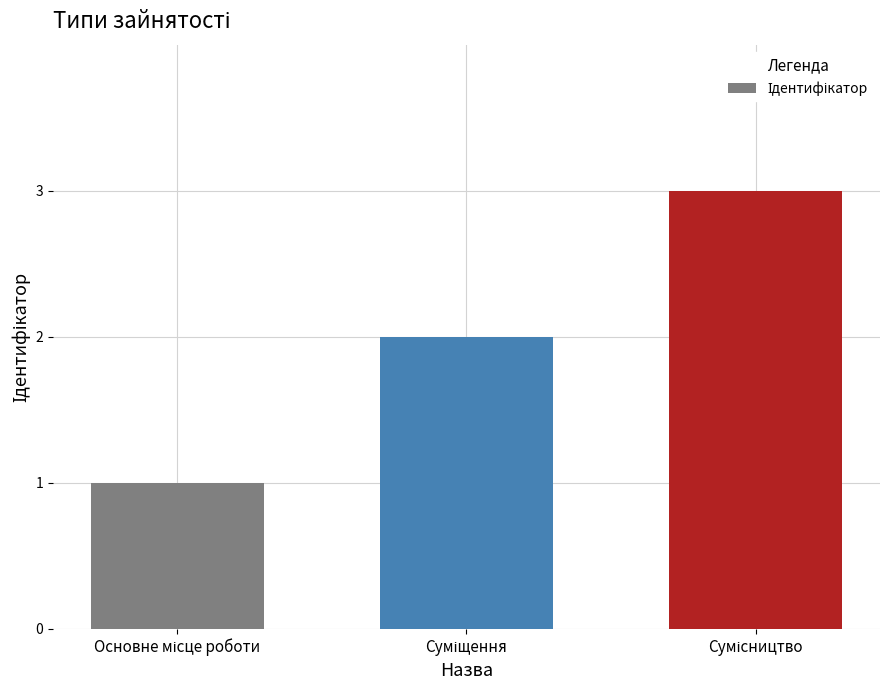

What is the sum of all values?

6